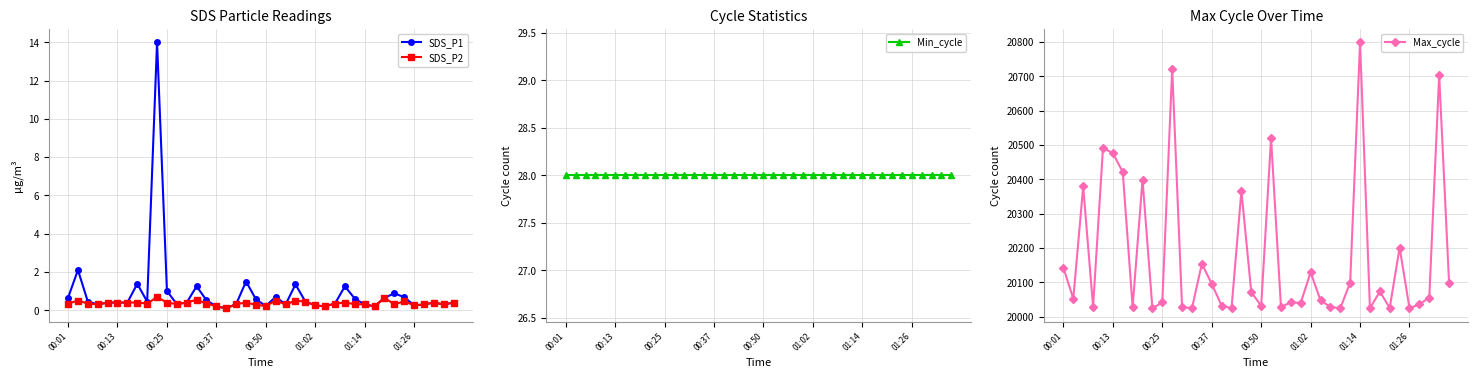

Reading left to right, transcribe all the data shown in this chart.

SDS_P1: 0.7	2.1	0.5	0.3	0.4	0.4	0.4	1.4	0.5	14.0	1.0	0.3	0.4	1.2	0.5	0.2	0.1	0.3	1.5	0.6	0.2	0.7	0.3	1.4	0.5	0.2	0.2	0.3	1.2	0.6	0.3	0.2	0.7	0.9	0.7	0.2	0.3	0.4	0.3	0.4
SDS_P2: 0.3	0.5	0.3	0.3	0.4	0.4	0.4	0.4	0.3	0.7	0.4	0.3	0.4	0.6	0.3	0.2	0.1	0.3	0.4	0.3	0.2	0.5	0.3	0.5	0.5	0.2	0.2	0.3	0.4	0.3	0.3	0.2	0.7	0.3	0.5	0.2	0.3	0.4	0.3	0.4
Min_cycle: 28.0	28.0	28.0	28.0	28.0	28.0	28.0	28.0	28.0	28.0	28.0	28.0	28.0	28.0	28.0	28.0	28.0	28.0	28.0	28.0	28.0	28.0	28.0	28.0	28.0	28.0	28.0	28.0	28.0	28.0	28.0	28.0	28.0	28.0	28.0	28.0	28.0	28.0	28.0	28.0
Max_cycle: 20142.0	20052.0	20379.0	20028.0	20491.0	20476.0	20421.0	20028.0	20399.0	20024.0	20041.0	20722.0	20028.0	20024.0	20154.0	20095.0	20032.0	20024.0	20366.0	20071.0	20031.0	20519.0	20028.0	20041.0	20040.0	20129.0	20047.0	20028.0	20024.0	20099.0	20799.0	20024.0	20073.0	20025.0	20201.0	20024.0	20036.0	20055.0	20704.0	20099.0